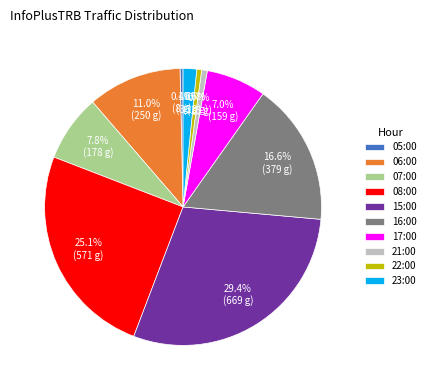

How many segments does this pie chart have?

10